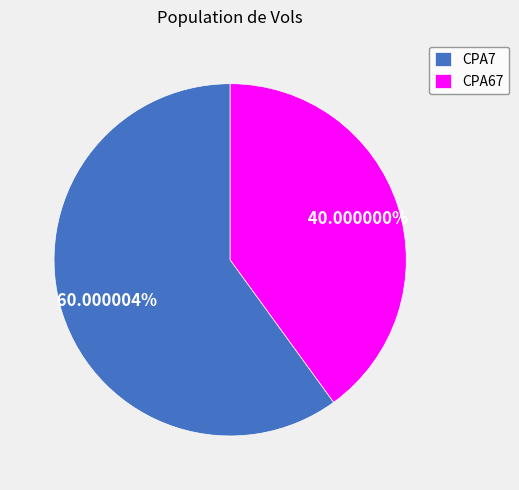

Does CPA7 represent more than half of the total?

Yes